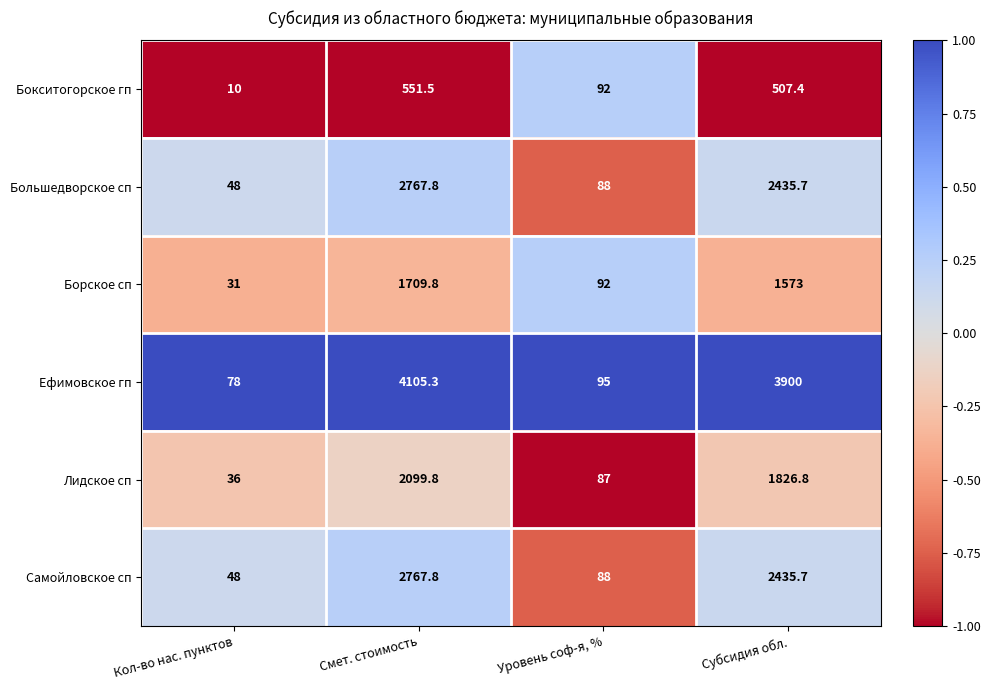

Reading left to right, transcribe all the data shown in this chart.

Бокситогорское гп: 10.0	551.5	92.0	507.4
Большедворское сп: 48.0	2767.8	88.0	2435.7
Борское сп: 31.0	1709.8	92.0	1573.0
Ефимовское гп: 78.0	4105.3	95.0	3900.0
Лидское сп: 36.0	2099.8	87.0	1826.8
Самойловское сп: 48.0	2767.8	88.0	2435.7